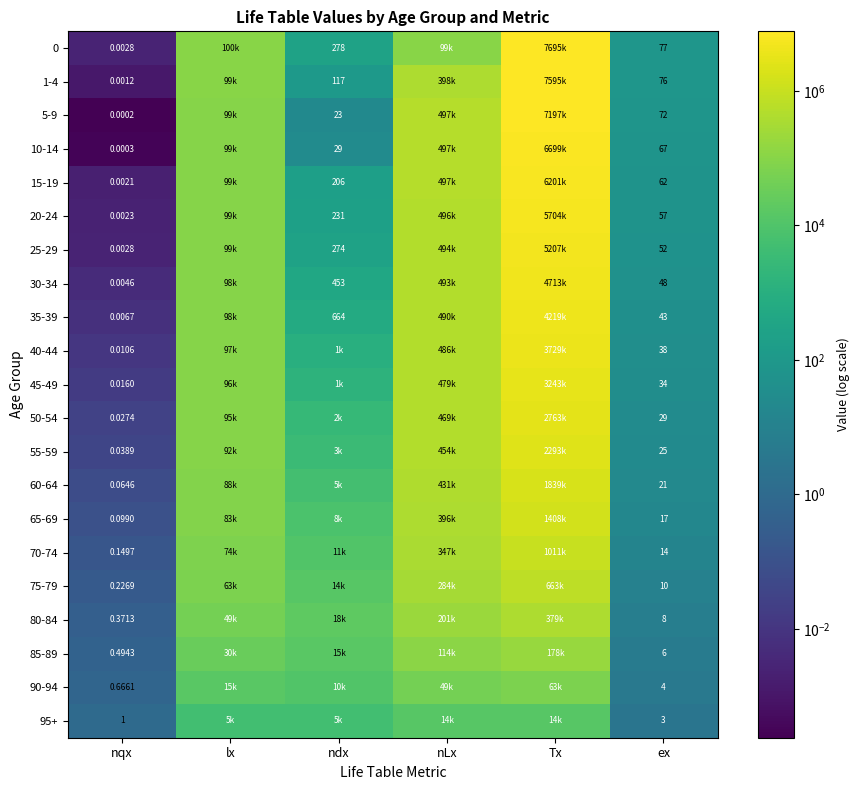

What is the maximum value for 45-49?

3243254.0